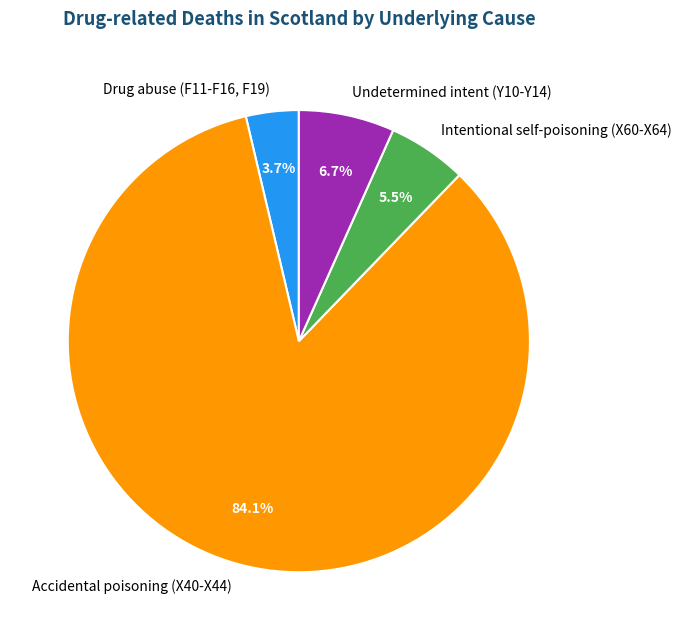

Is the sum of Undetermined intent (Y10-Y14) and Drug abuse (F11-F16, F19) greater than half?

No